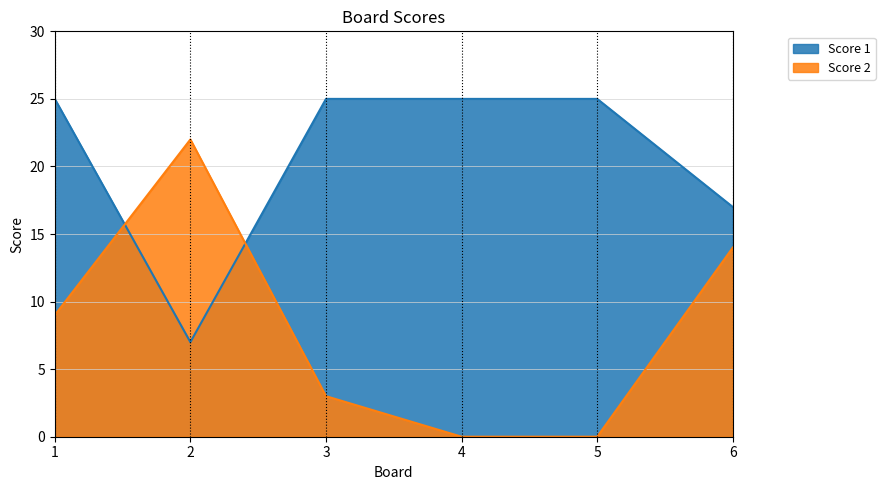

True or false: Score 1 has a value of 12 at 2.

False